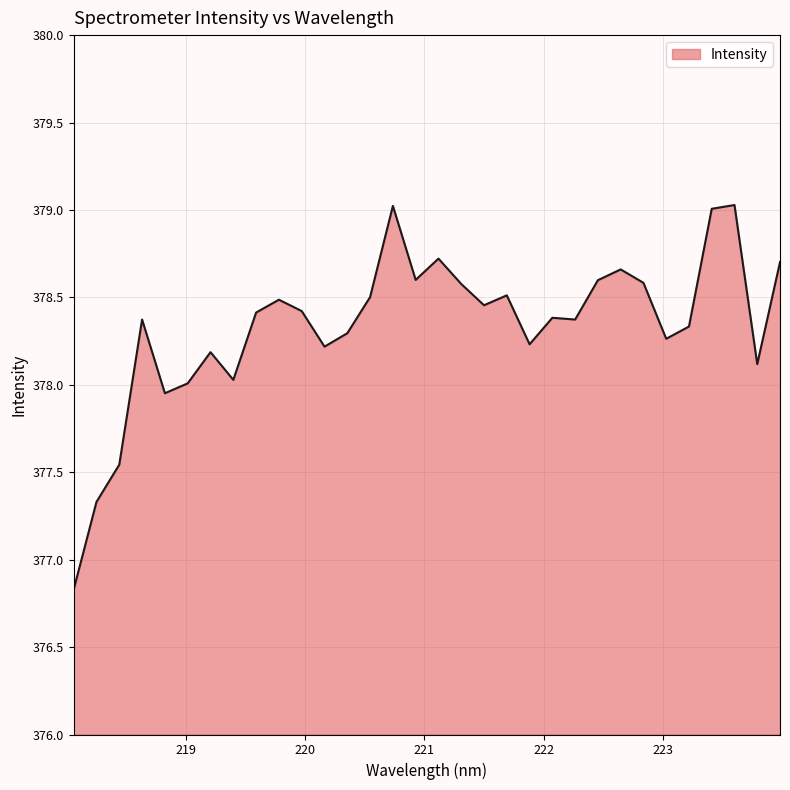

What is the greatest value displayed?

379.0